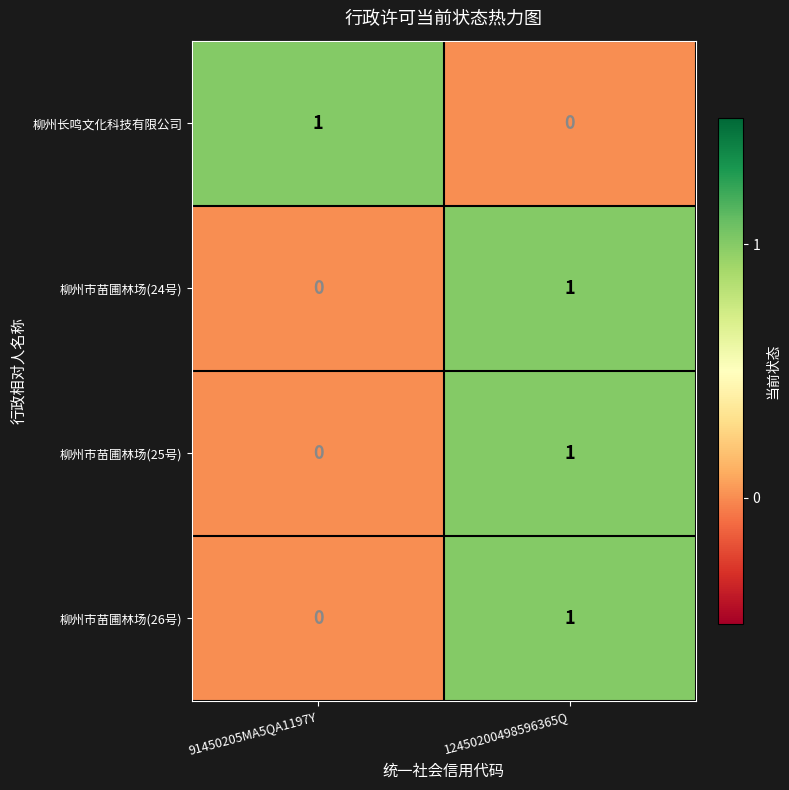

Rank the categories by 柳州长鸣文化科技有限公司 value from highest to lowest.

91450205MA5QA1197Y, 12450200498596365Q